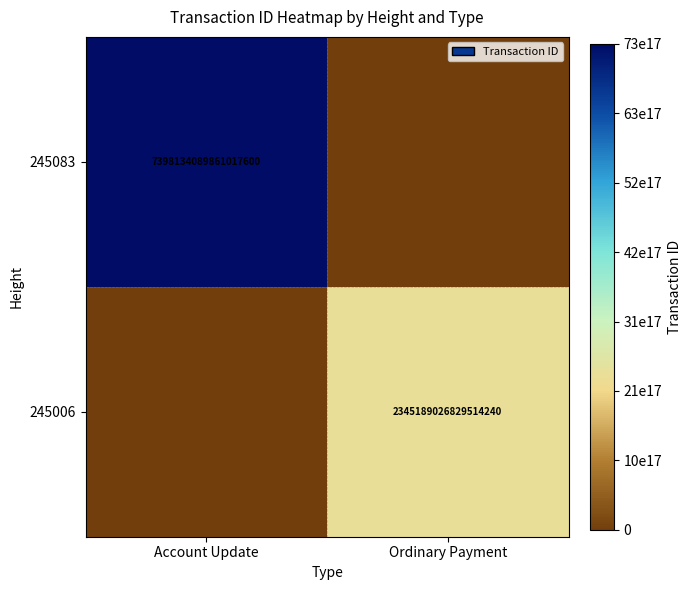

What is the greatest value displayed?

7398134089861017600